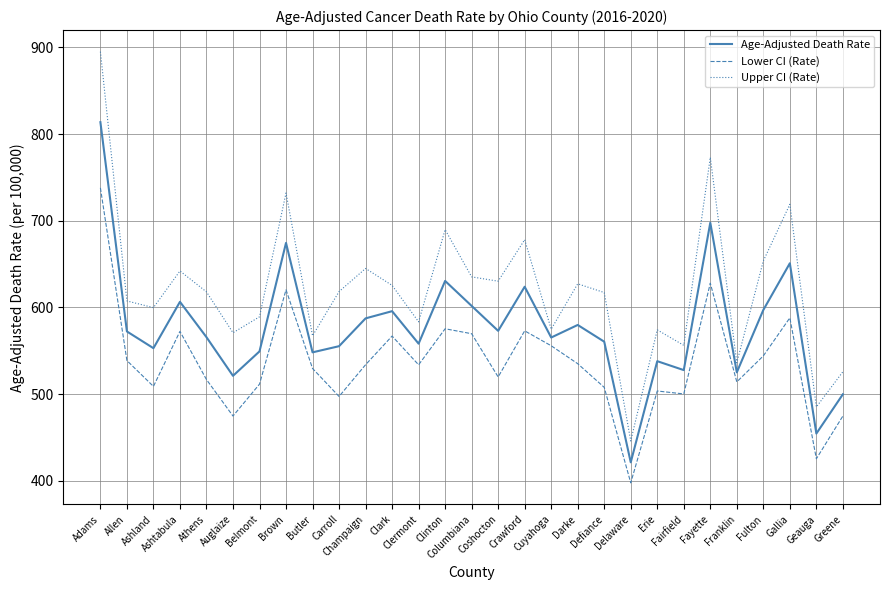

Where is the first local minimum for Age-Adjusted Death Rate?

Ashland